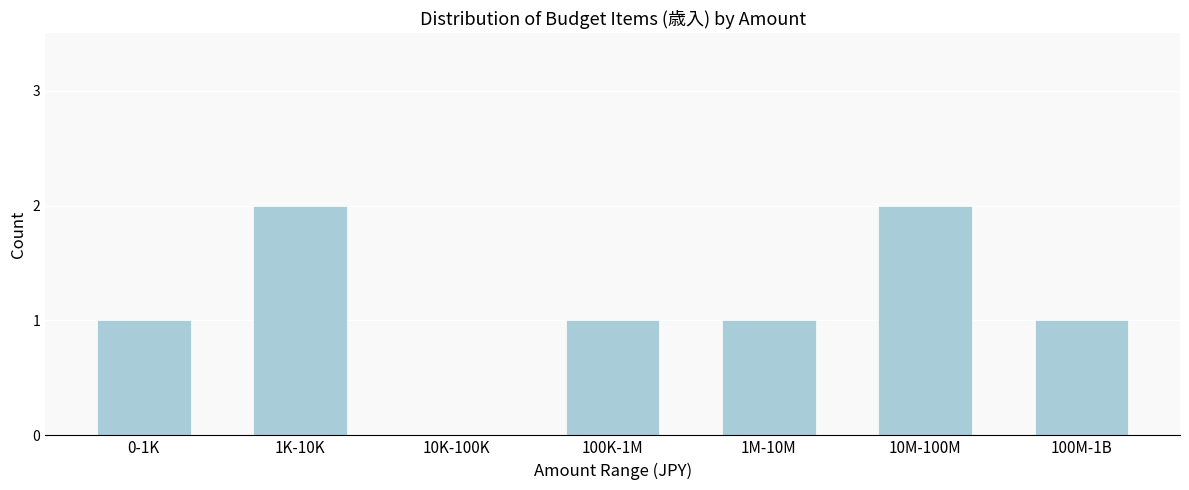

Reading right to left, list all the values displayed in this chart.

100M-1B=1	10M-100M=2	1M-10M=1	100K-1M=1	10K-100K=0	1K-10K=2	0-1K=1